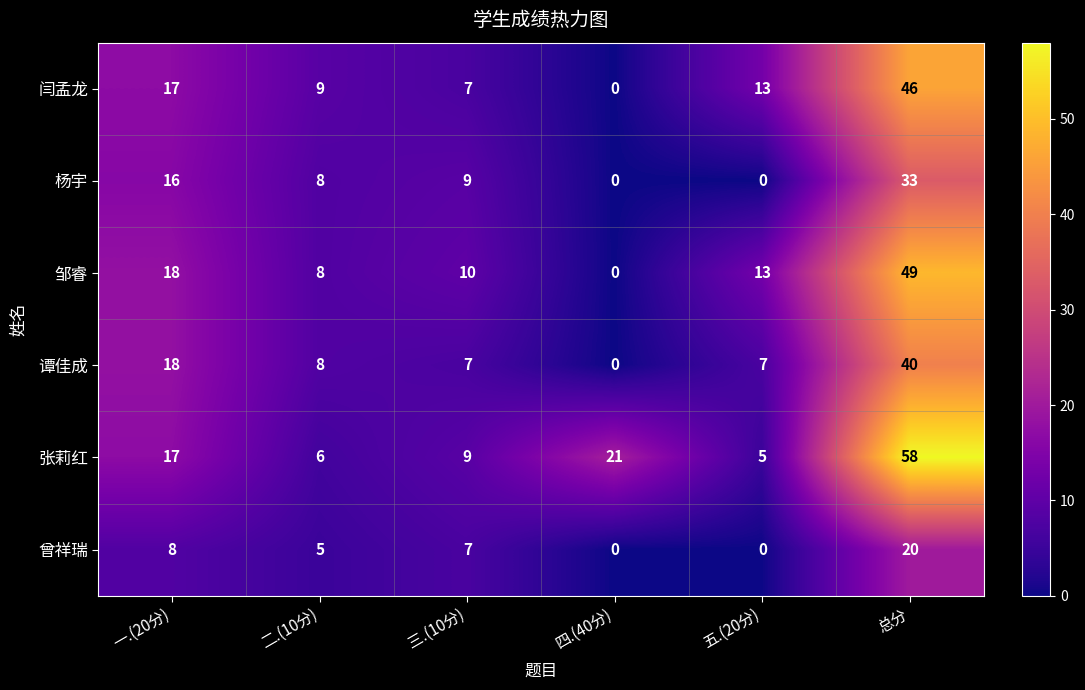

What is the sum of all 曾祥瑞 values?

40